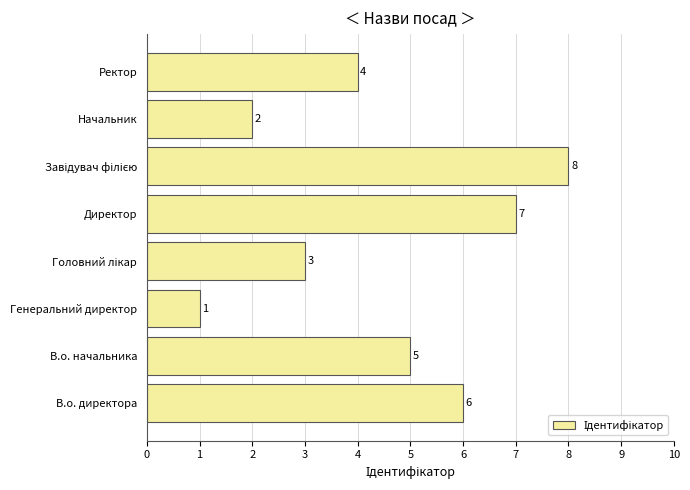

Which label corresponds to the smallest value in the chart?

Генеральний директор